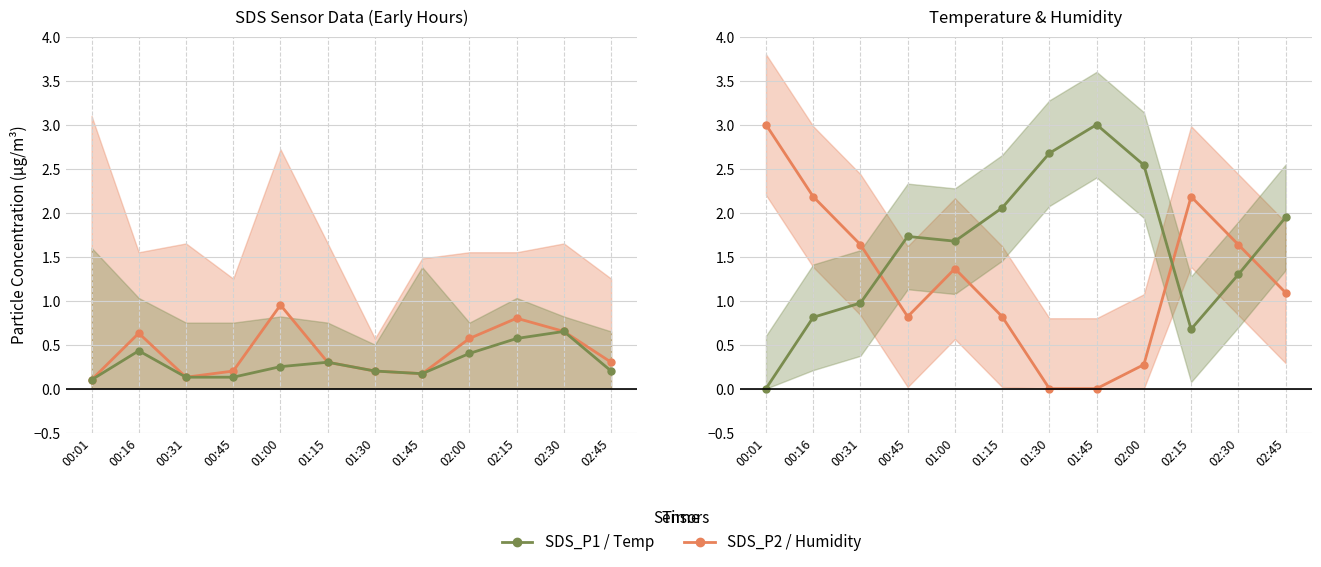

What is the maximum value shown in the chart?

3.0